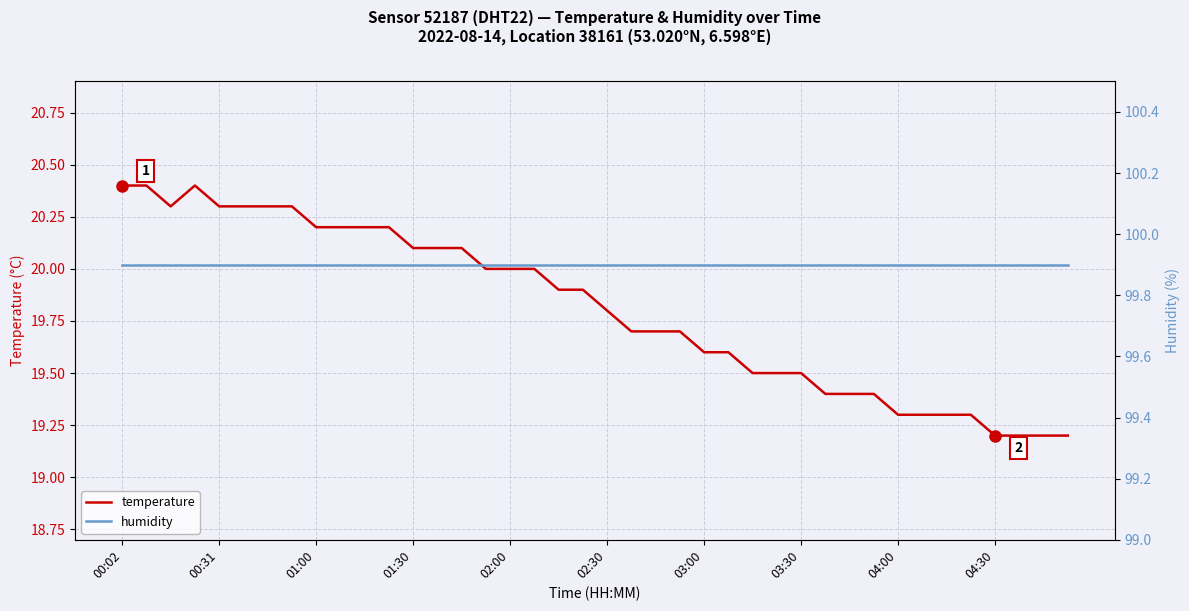

What is the sum of all temperature values?

792.4